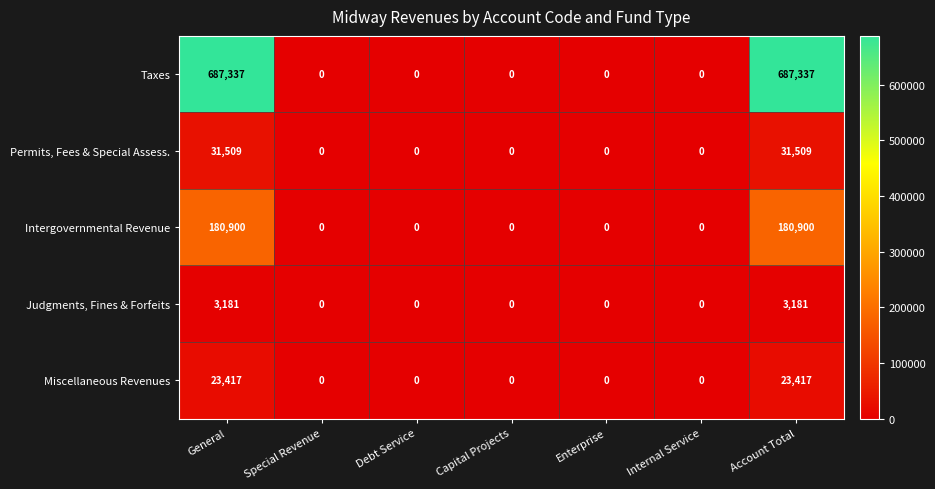

What is the total value across all series at Account Total?

926344